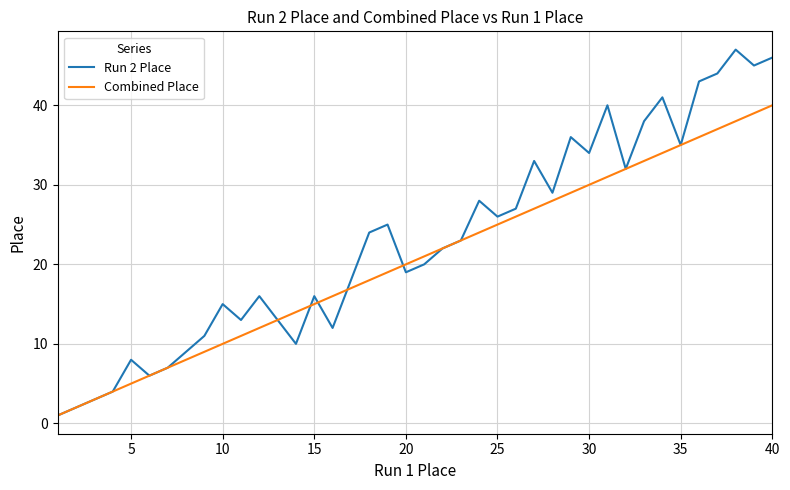

Which series has the largest range (max minus min)?

Run 2 Place